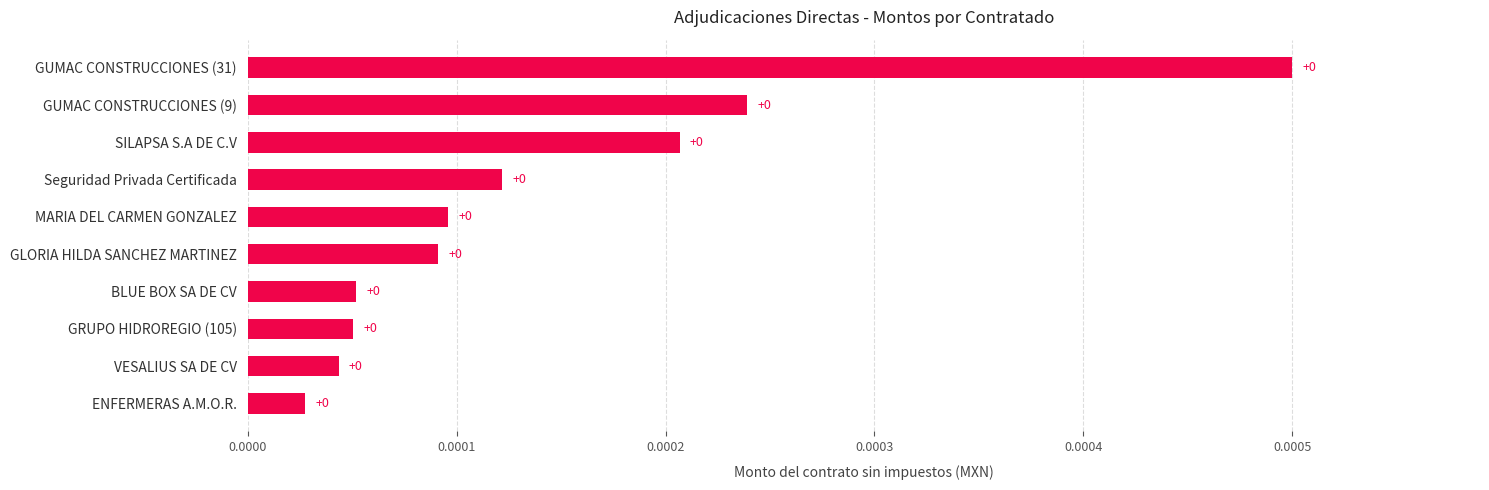

The value at GUMAC CONSTRUCCIONES (9) is 0.0. True or false?

True